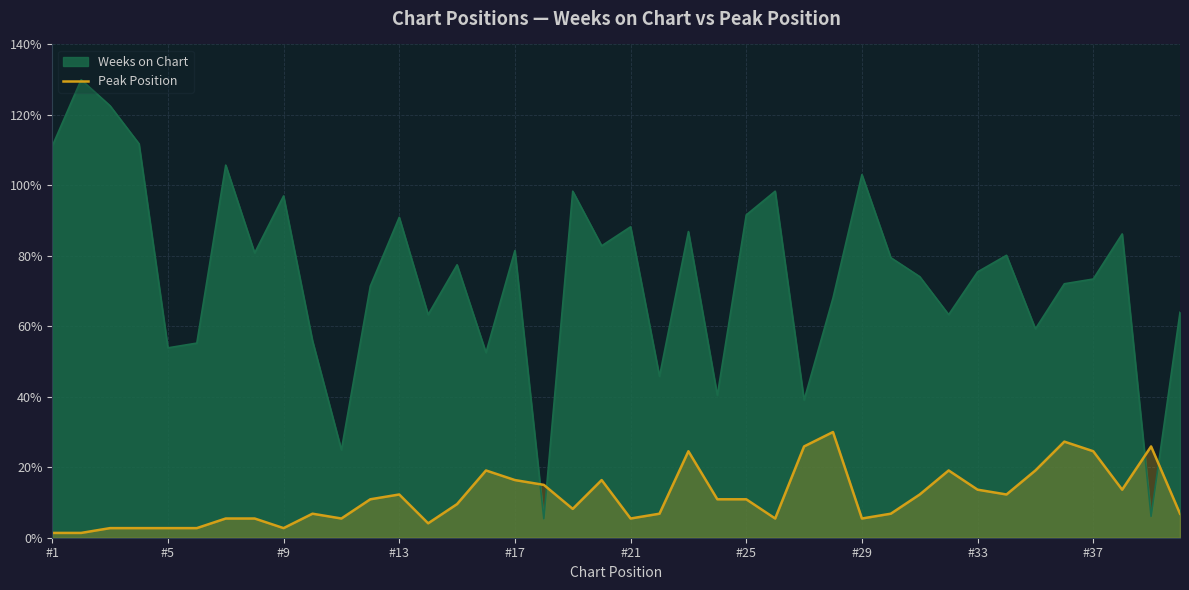

What is the difference between the maximum and minimum values?

28.6